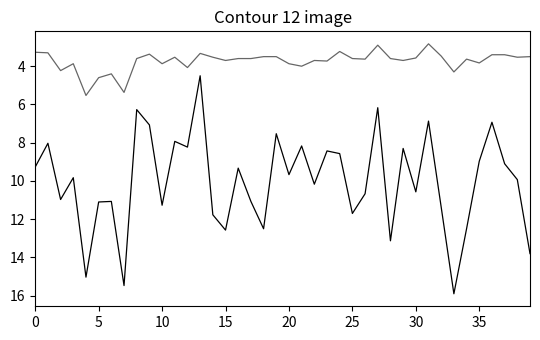

Is this an area chart (filled region under the line)?

No